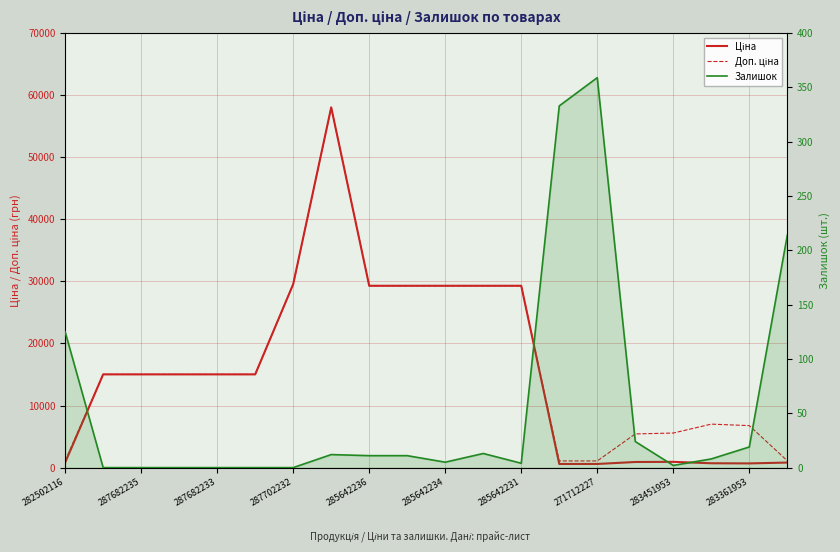

What are all the series names shown in the legend?

Ціна, Доп. ціна, Залишок